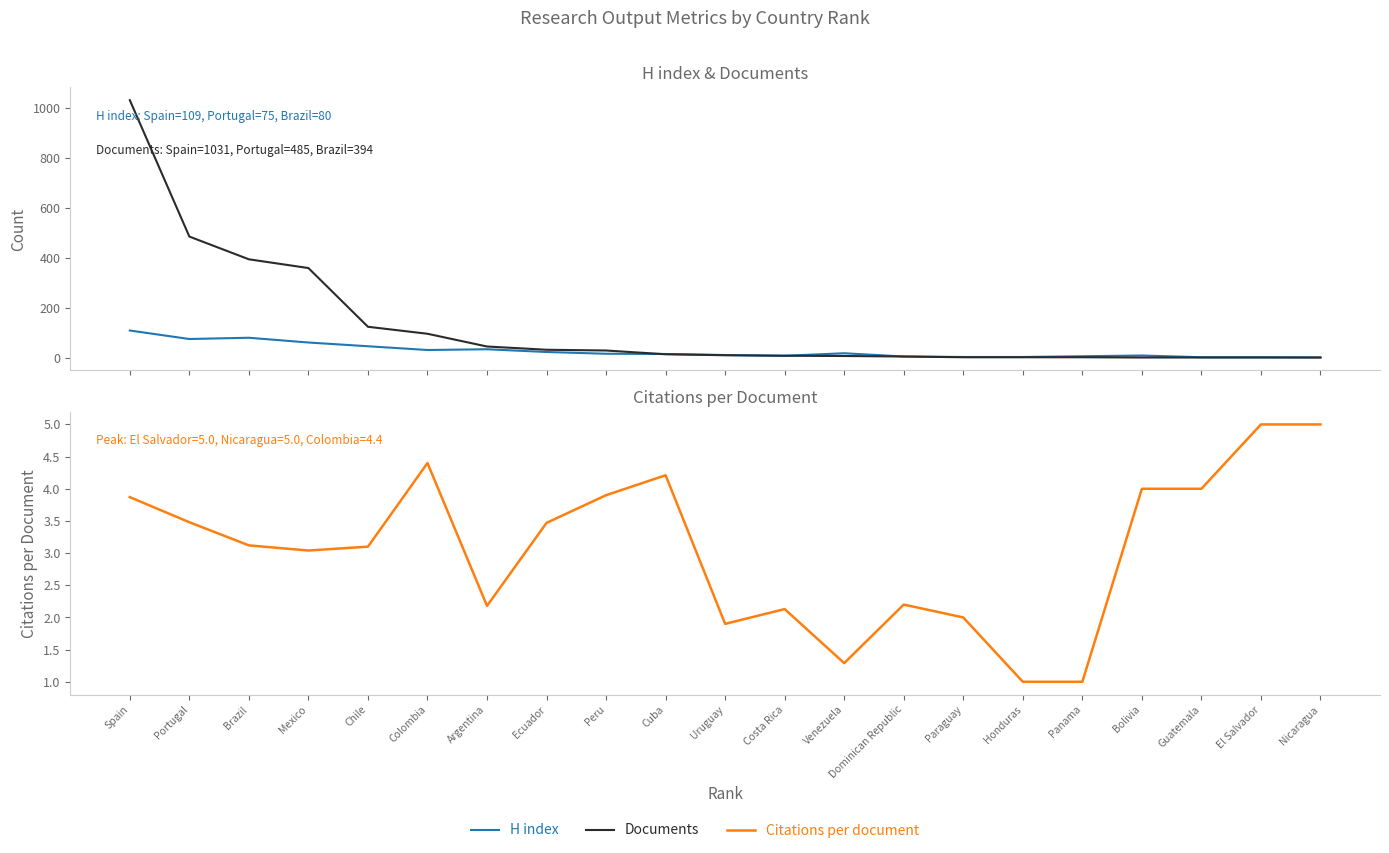

Reading left to right, what are all the values shown in this chart?

H index: Spain=109.0	Portugal=75.0	Brazil=80.0	Mexico=61.0	Chile=46.0	Colombia=31.0	Argentina=34.0	Ecuador=23.0	Peru=16.0	Cuba=15.0	Uruguay=11.0	Costa Rica=8.0	Venezuela=18.0	Dominican Republic=5.0	Paraguay=3.0	Honduras=3.0	Panama=6.0	Bolivia=9.0	Guatemala=2.0	El Salvador=2.0	Nicaragua=1.0
Documents: Spain=1031.0	Portugal=485.0	Brazil=394.0	Mexico=359.0	Chile=124.0	Colombia=96.0	Argentina=45.0	Ecuador=32.0	Peru=29.0	Cuba=14.0	Uruguay=10.0	Costa Rica=8.0	Venezuela=7.0	Dominican Republic=5.0	Paraguay=2.0	Honduras=2.0	Panama=2.0	Bolivia=1.0	Guatemala=1.0	El Salvador=1.0	Nicaragua=1.0
Citations per document: Spain=3.9	Portugal=3.5	Brazil=3.1	Mexico=3.0	Chile=3.1	Colombia=4.4	Argentina=2.2	Ecuador=3.5	Peru=3.9	Cuba=4.2	Uruguay=1.9	Costa Rica=2.1	Venezuela=1.3	Dominican Republic=2.2	Paraguay=2.0	Honduras=1.0	Panama=1.0	Bolivia=4.0	Guatemala=4.0	El Salvador=5.0	Nicaragua=5.0